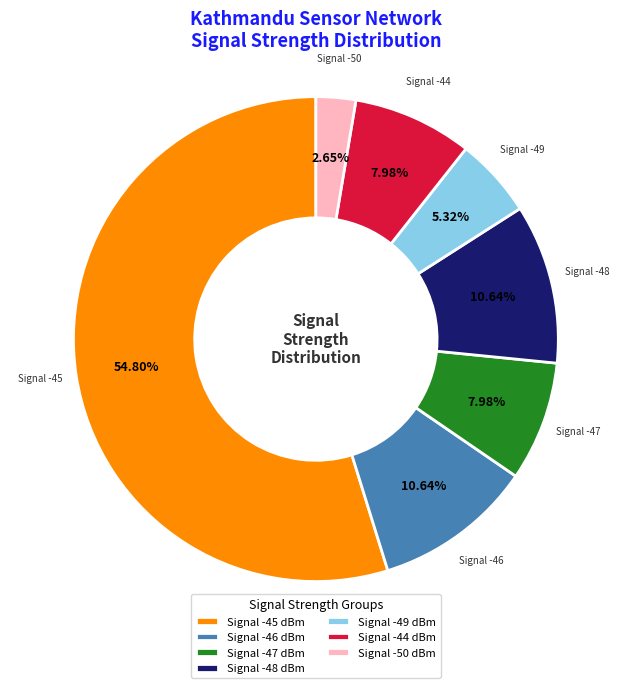

What is the majority slice?

Signal -45